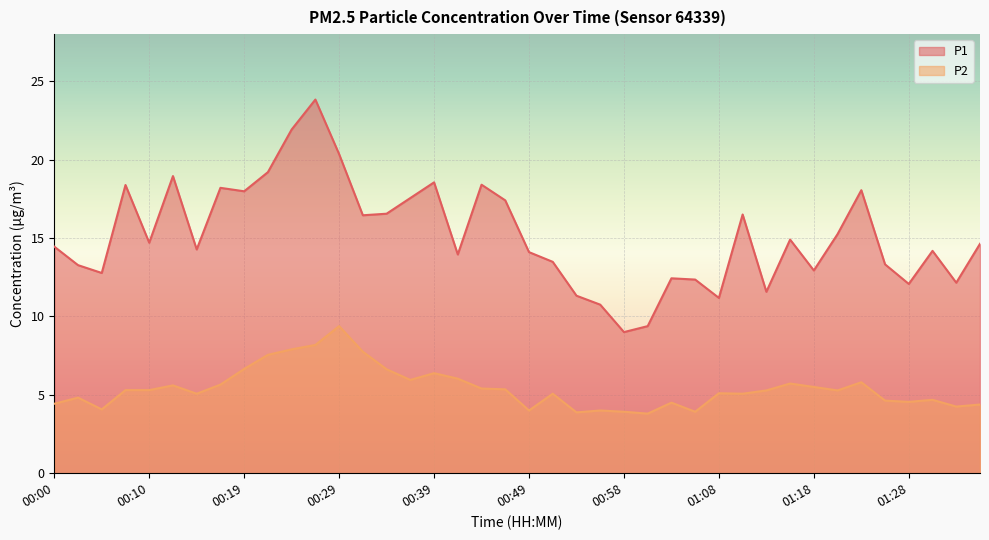

Rank the categories by P1 value from highest to lowest.

00:27, 00:24, 00:29, 00:22, 00:12, 00:39, 00:44, 00:07, 00:17, 01:23, 00:19, 00:36, 00:46, 00:34, 01:11, 00:31, 01:20, 01:16, 00:10, 01:38, 00:00, 00:14, 01:30, 00:49, 00:41, 00:51, 01:25, 00:02, 01:18, 00:05, 01:03, 01:06, 01:35, 01:28, 01:13, 00:53, 01:08, 00:56, 01:01, 00:58